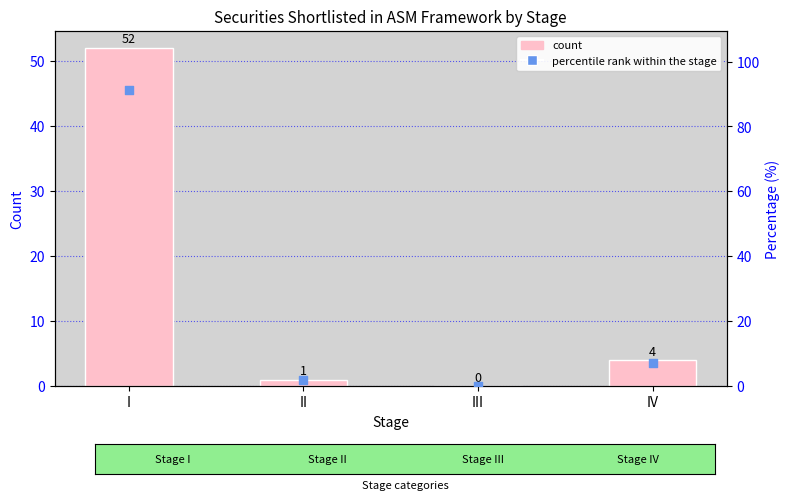

Which series has the widest spread of Y values?

Percentile rank within stage